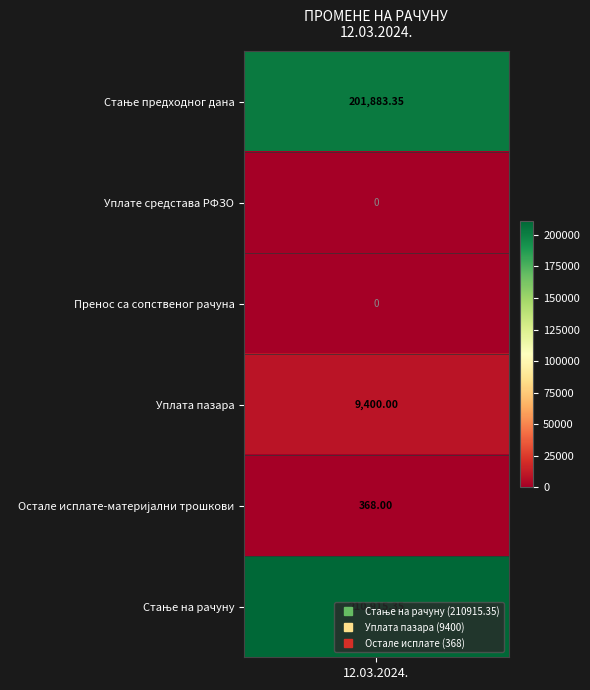

Rank the series by their maximum value, from lowest to highest.

Уплате средстава РФЗО, Пренос са сопственог рачуна, Остале исплате-материјални трошкови, Уплата пазара, Стање предходног дана, Стање на рачуну